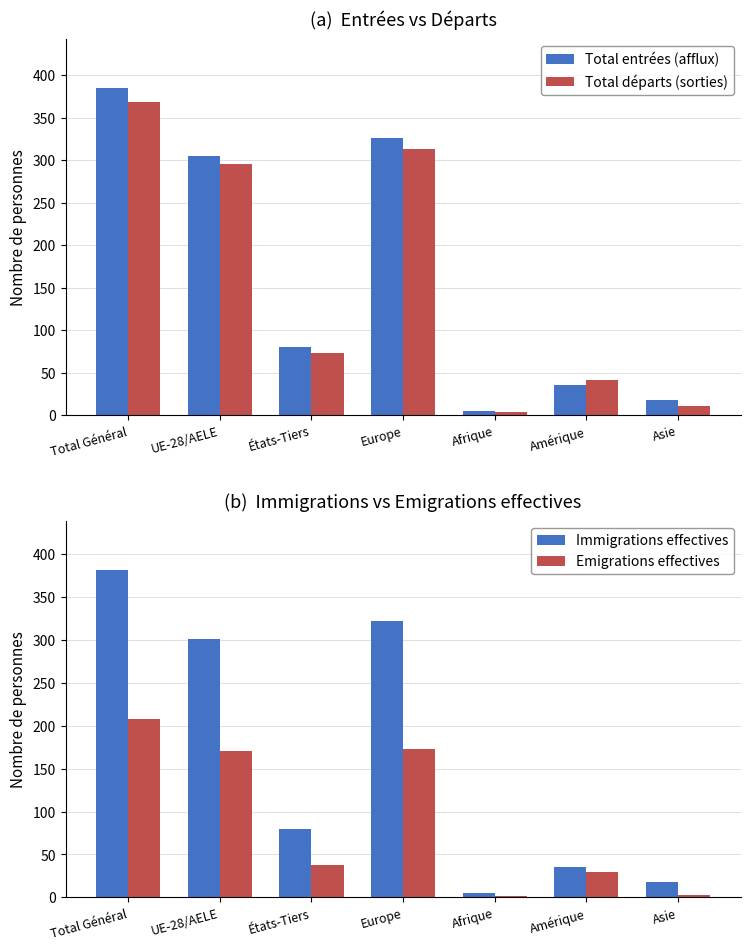

Rank the series by their maximum value, from lowest to highest.

Emigrations effectives, Total départs (sorties), Immigrations effectives, Total entrées (afflux)